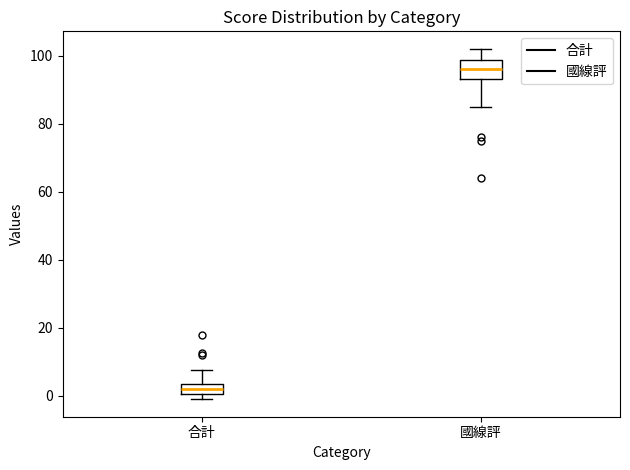

Which box's median line is the lowest?

合計